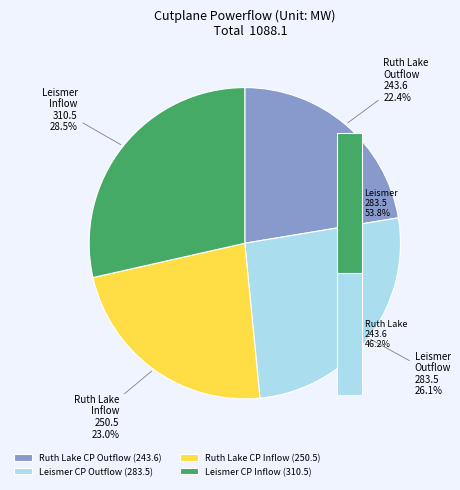

Which category has the biggest portion of the pie?

Inflow Leismer